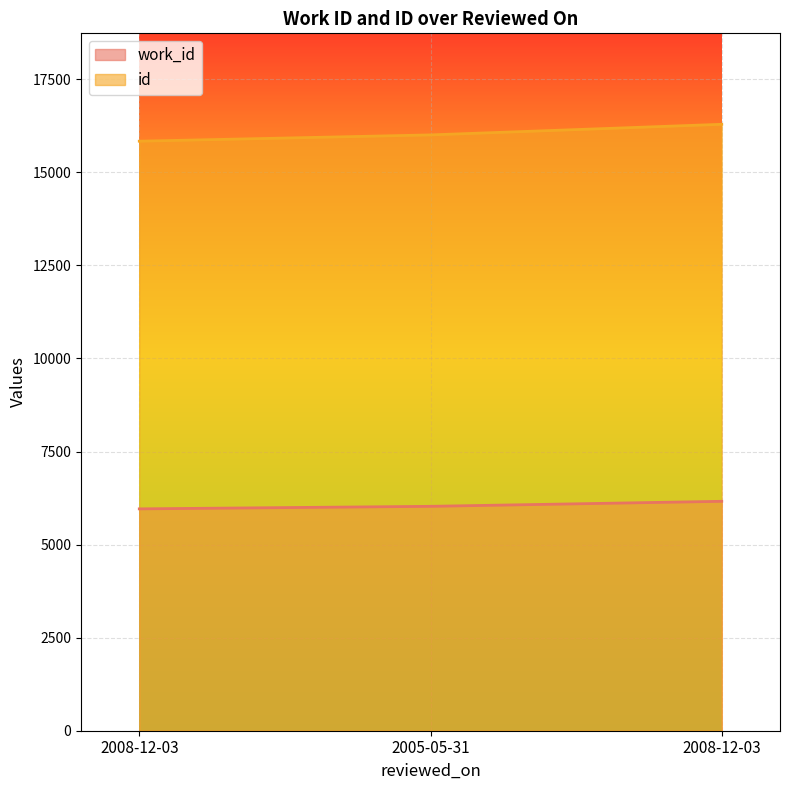

Reading left to right, what are all the values shown in this chart?

work_id: 5960	6028	6163
id: 15837	16006	16291